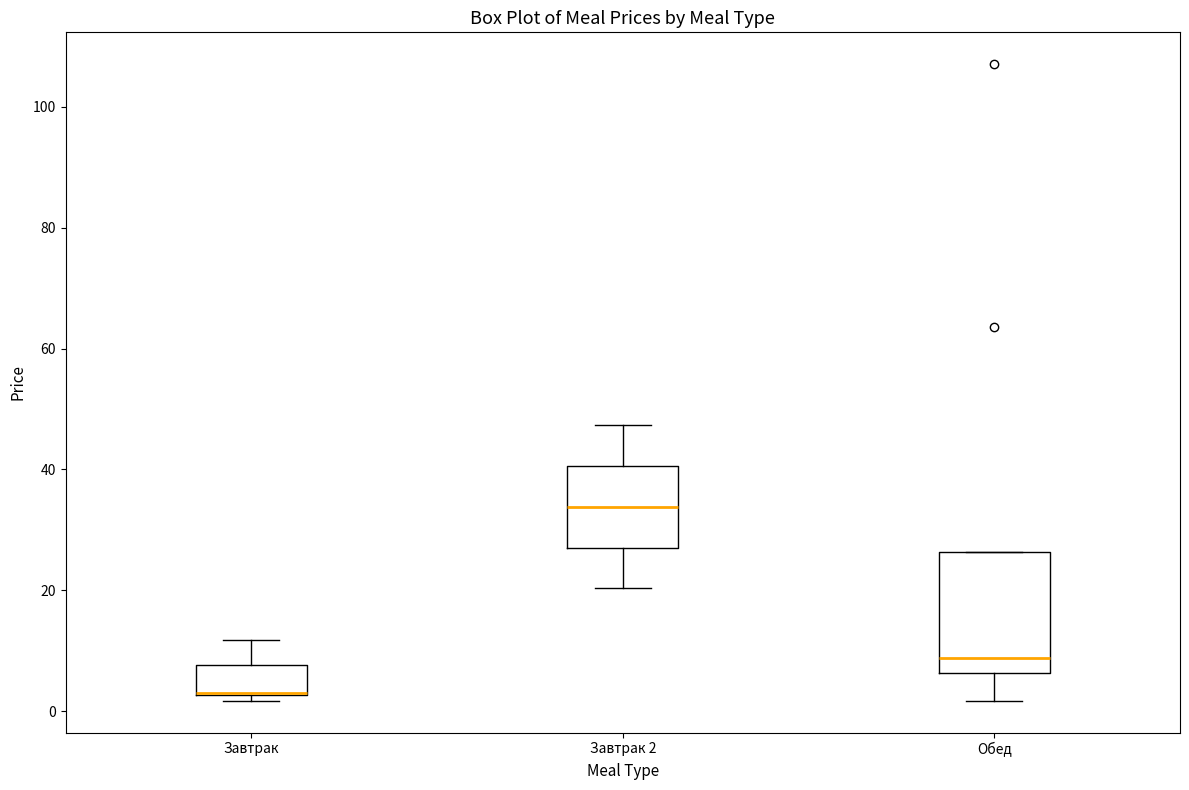

Where is the upper edge of the box for Завтрак on the y-axis? The values are not printed on the chart, so give them approximately, as read against the axis.

8